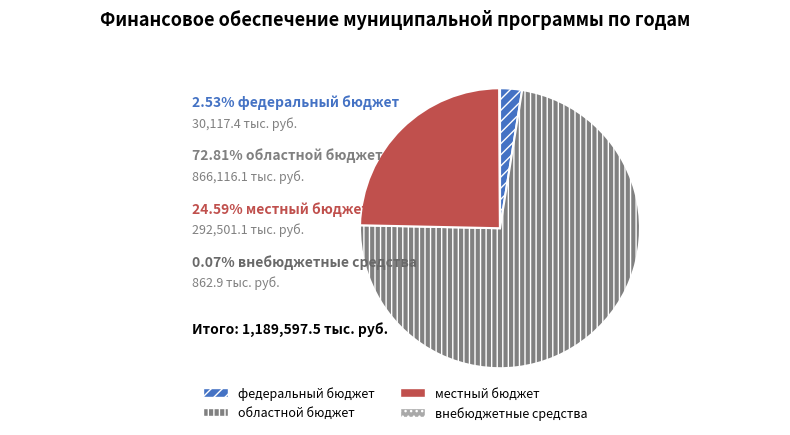

Does any single category account for the majority?

Yes